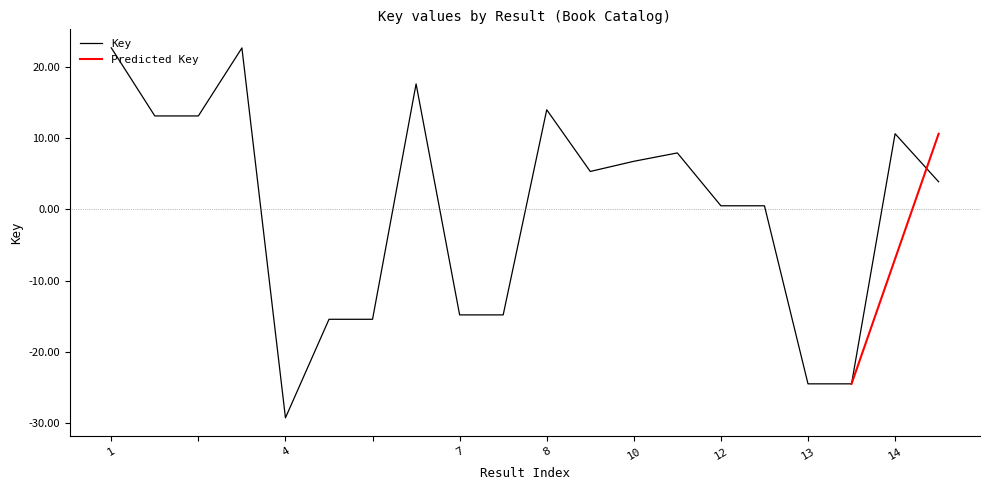

What is the difference between the maximum and minimum values?

52.0